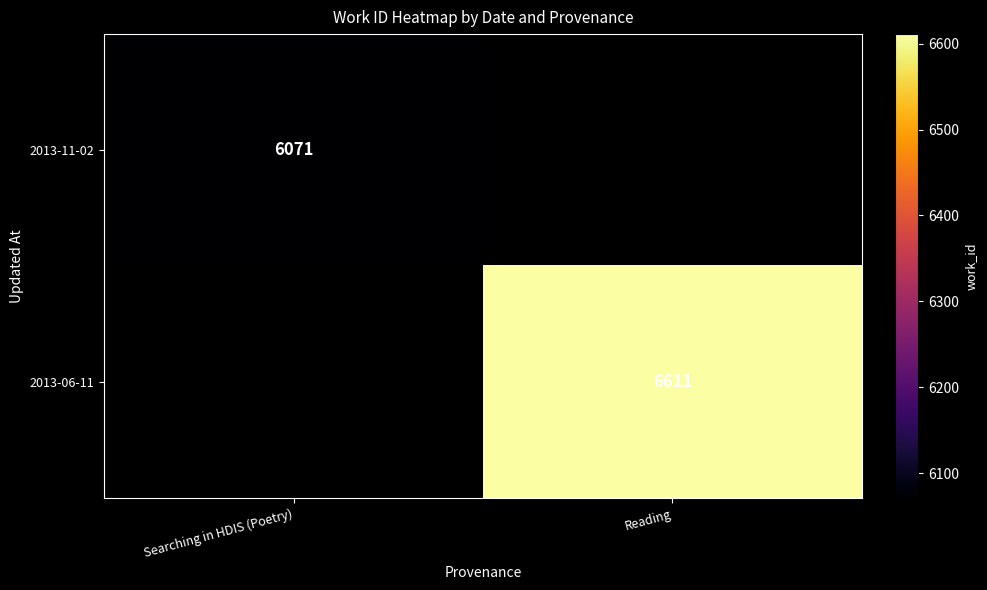

Is it true that 2013-06-11 equals 3377 at Reading?

False